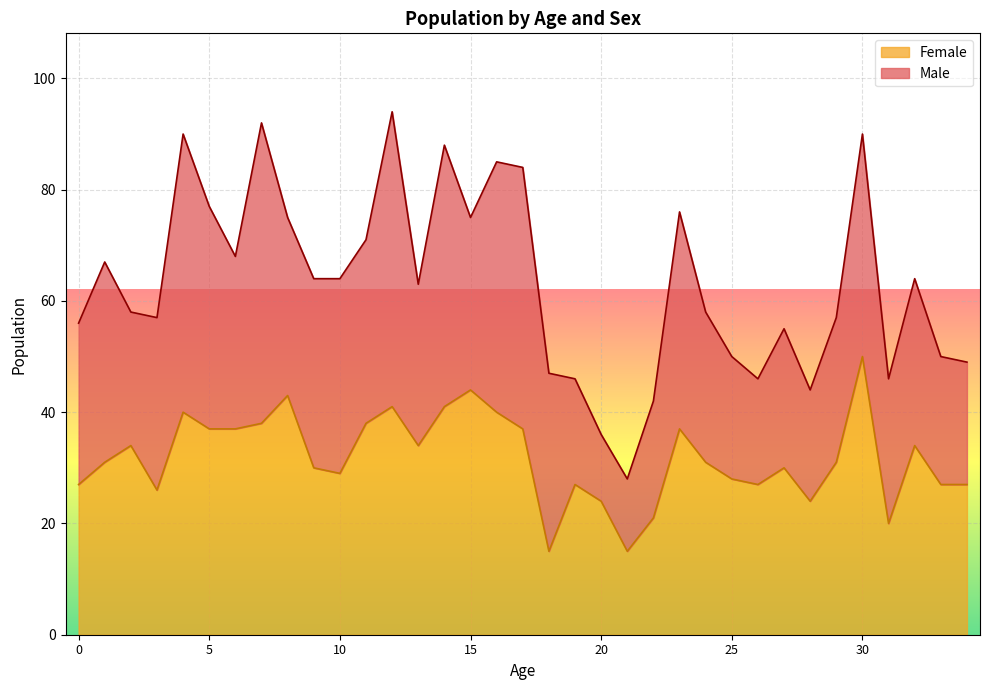

What is the approximate value at 2, to the nearest 10?

30